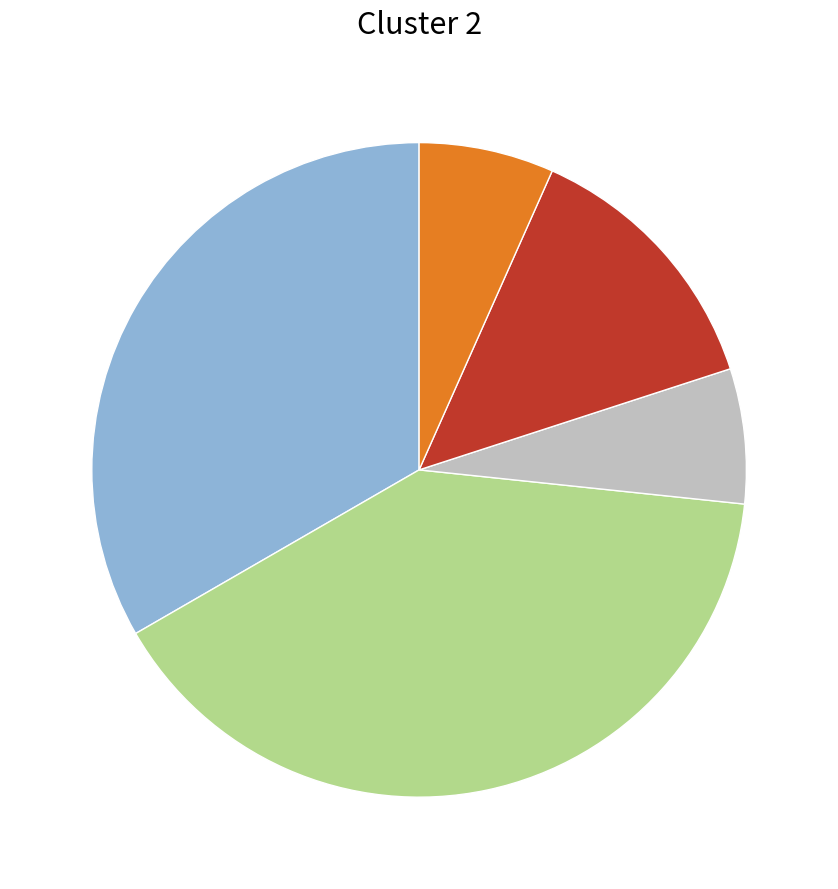

Is there a majority slice in this chart?

No